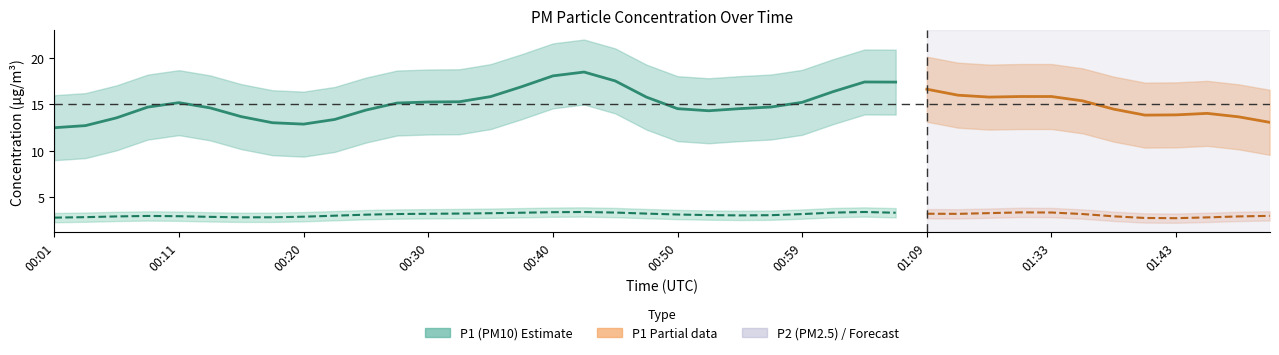

True or false: P1 center has more than 0 points higher than both neighbors.

True